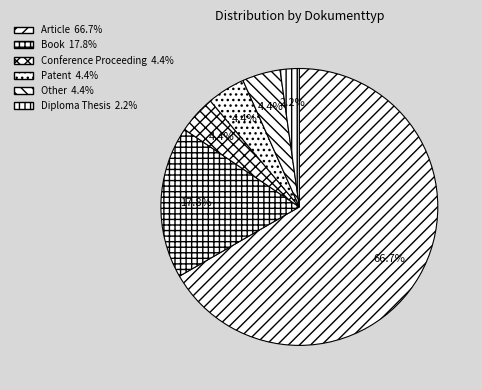

Which has a higher value, Patent or Book?

Book